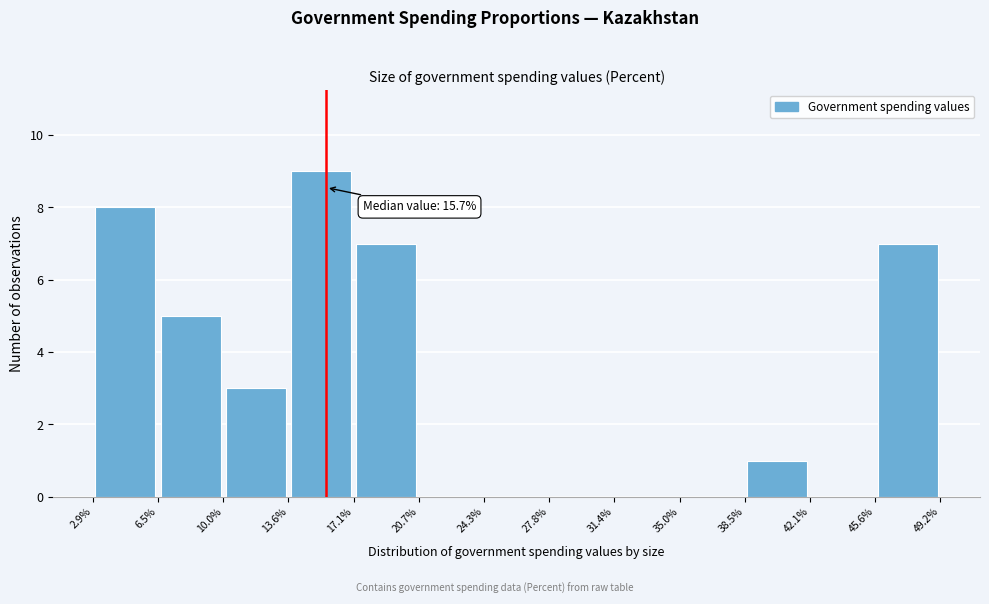

Over which range of the x-axis is the bar tallest?

13.6% to 17.1%